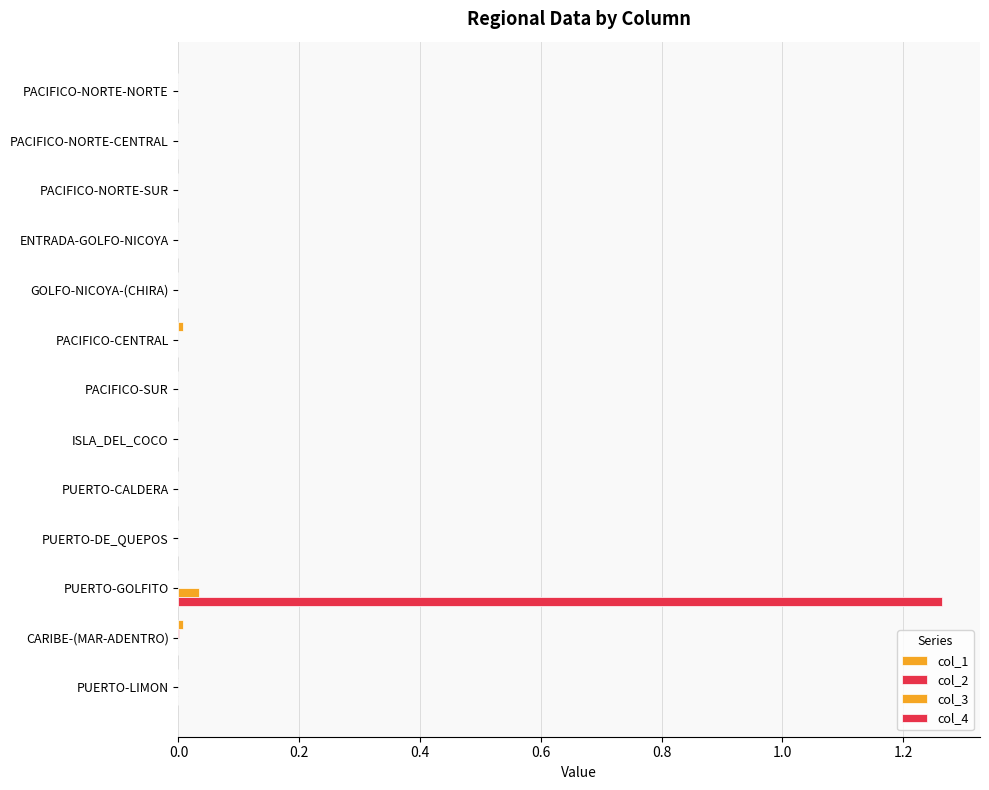

How many data points does each series have?

13